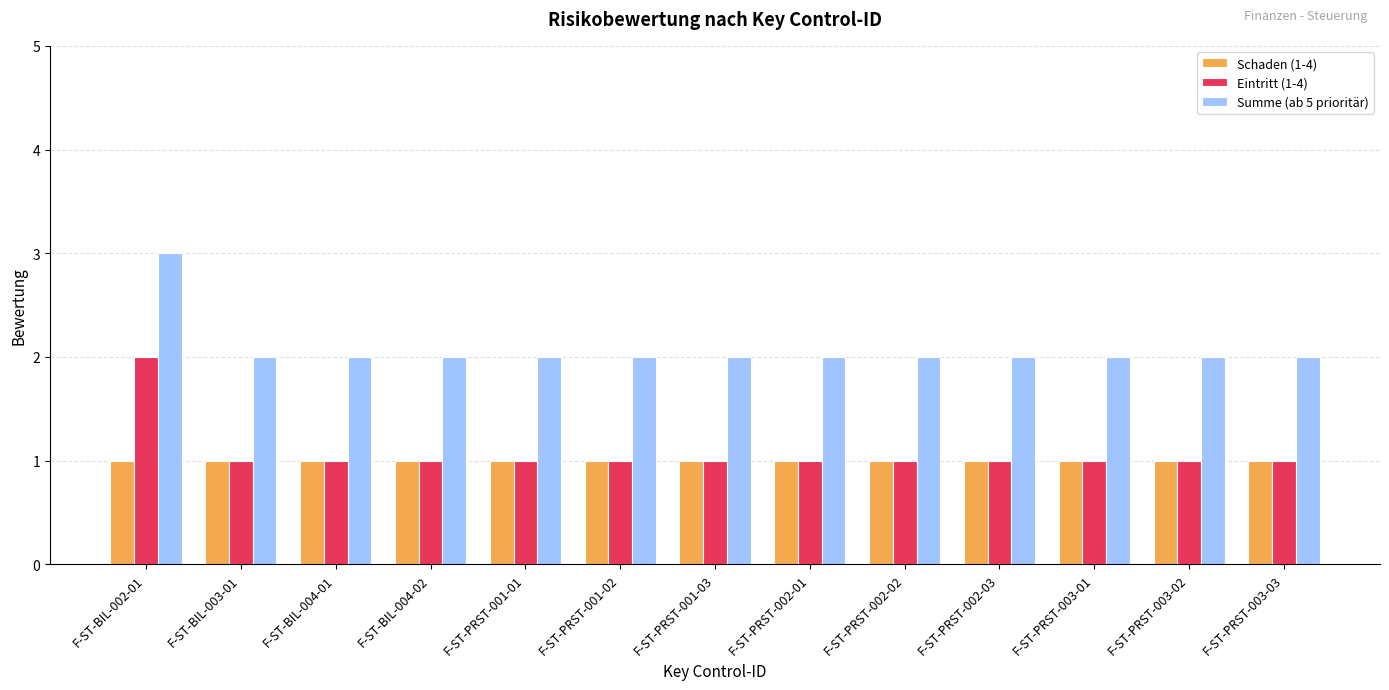

What is the sum of the Summe (ab 5 prioritär) values at F-ST-PRST-001-01 and F-ST-PRST-003-01?

4